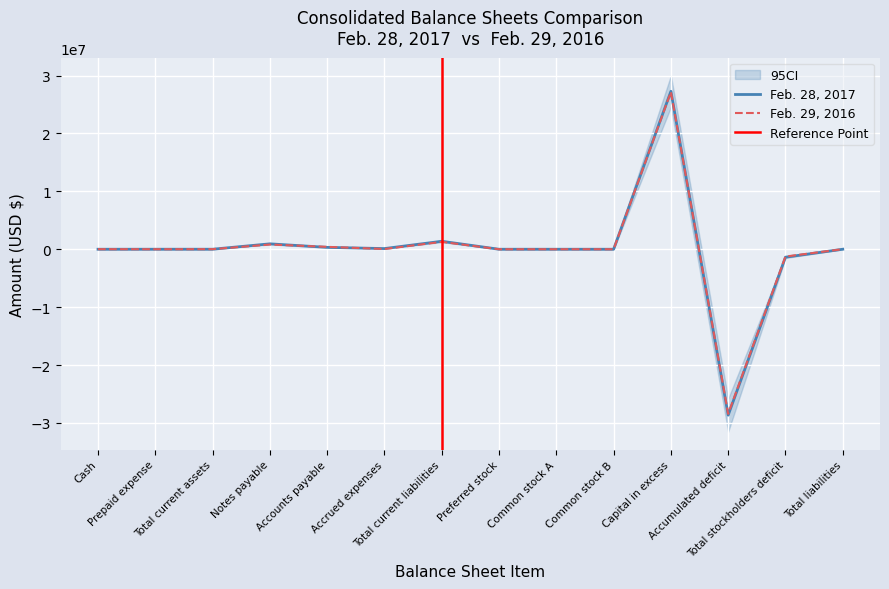

True or false: Feb. 28, 2017 has more than 1 points higher than both neighbors.

True